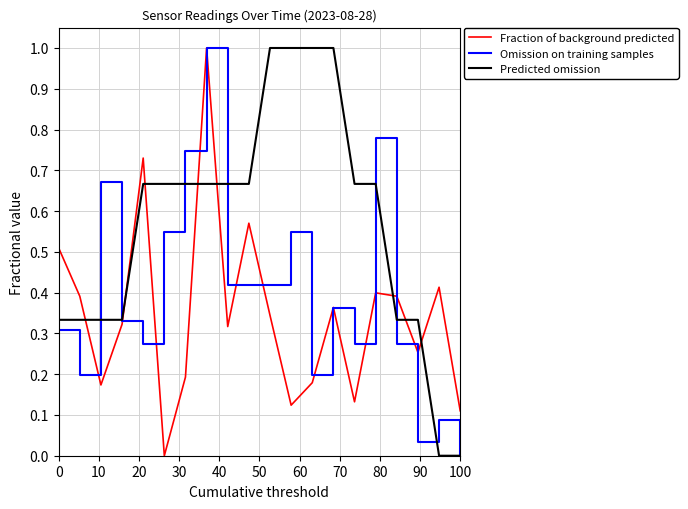

Rank the series by their average value, from lowest to highest.

Fraction of background predicted, Omission on training samples, Predicted omission